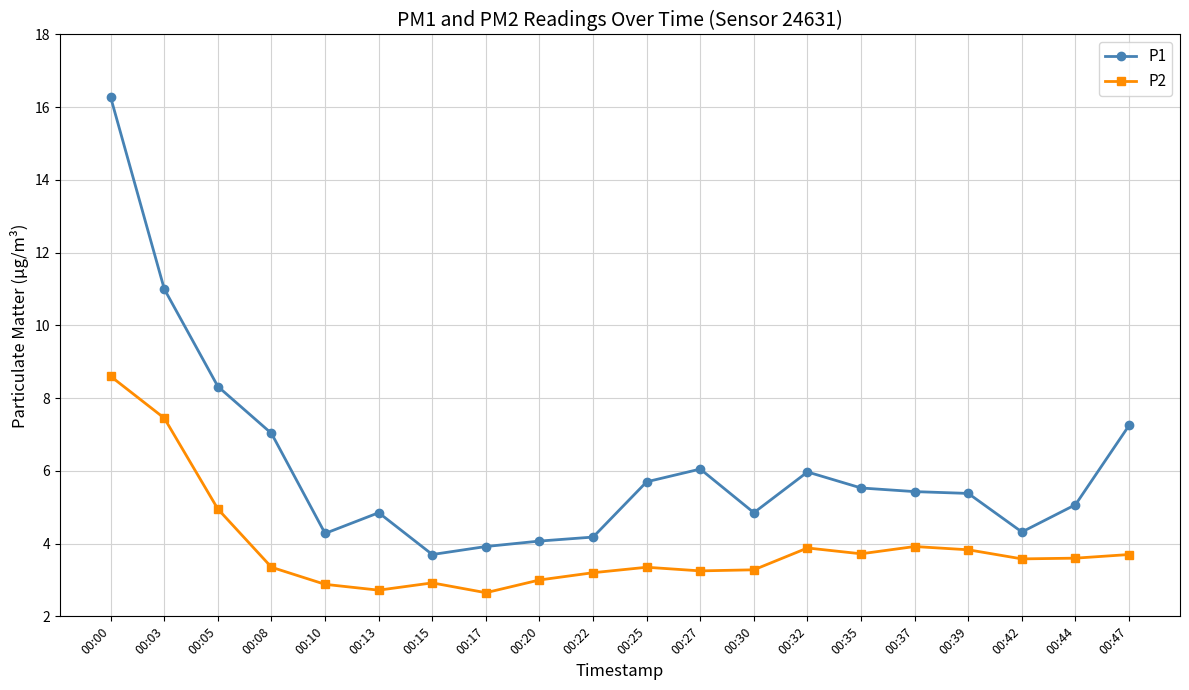

What is the average value of the P1 series?

6.2